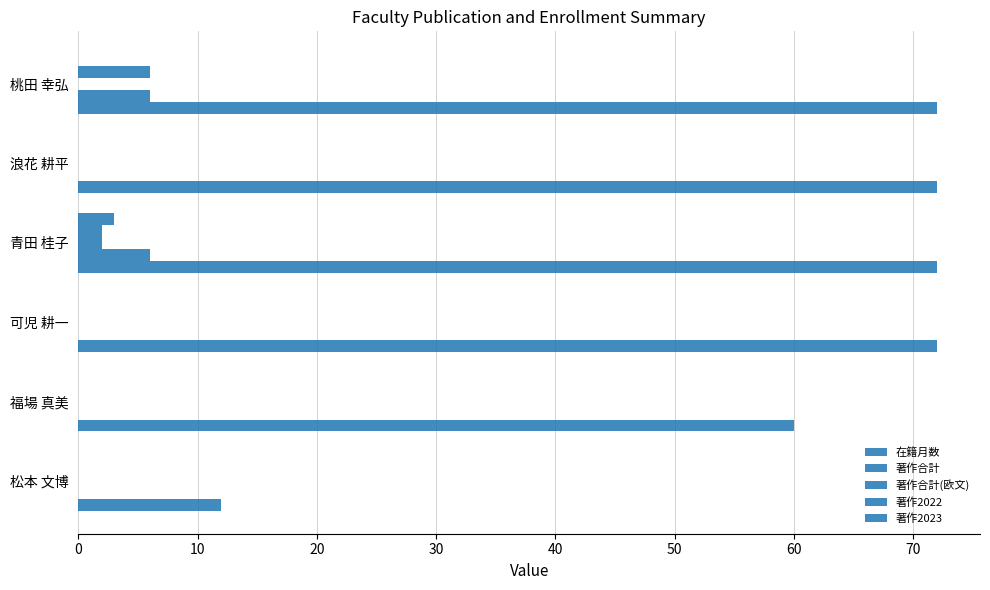

How many categories are shown in the chart?

6